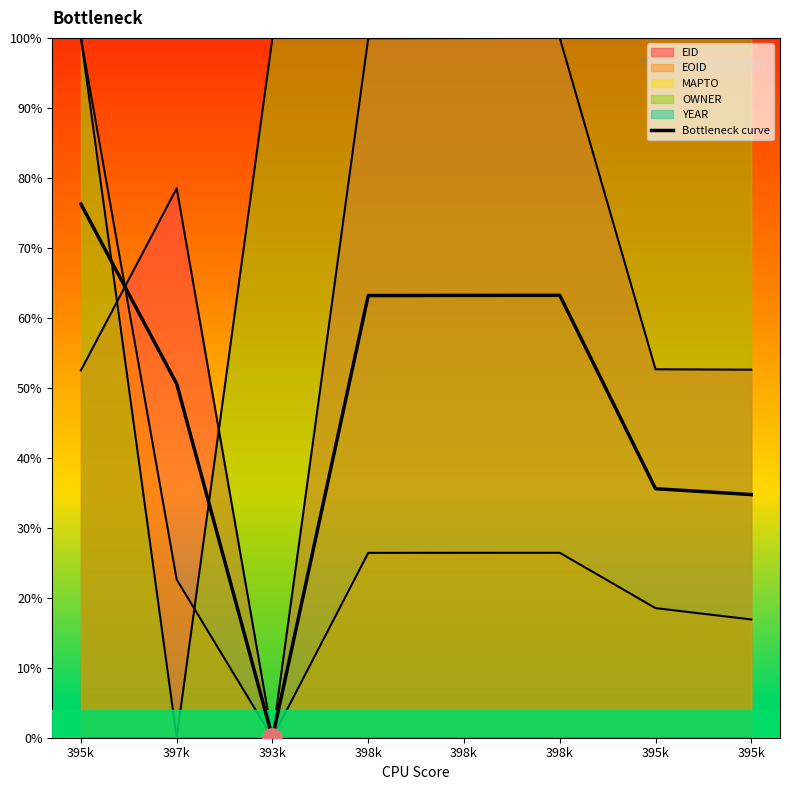

Reading right to left, what are all the values shown in this chart?

34.7	35.6	63.2	63.2	63.2	0.0	50.6	76.2